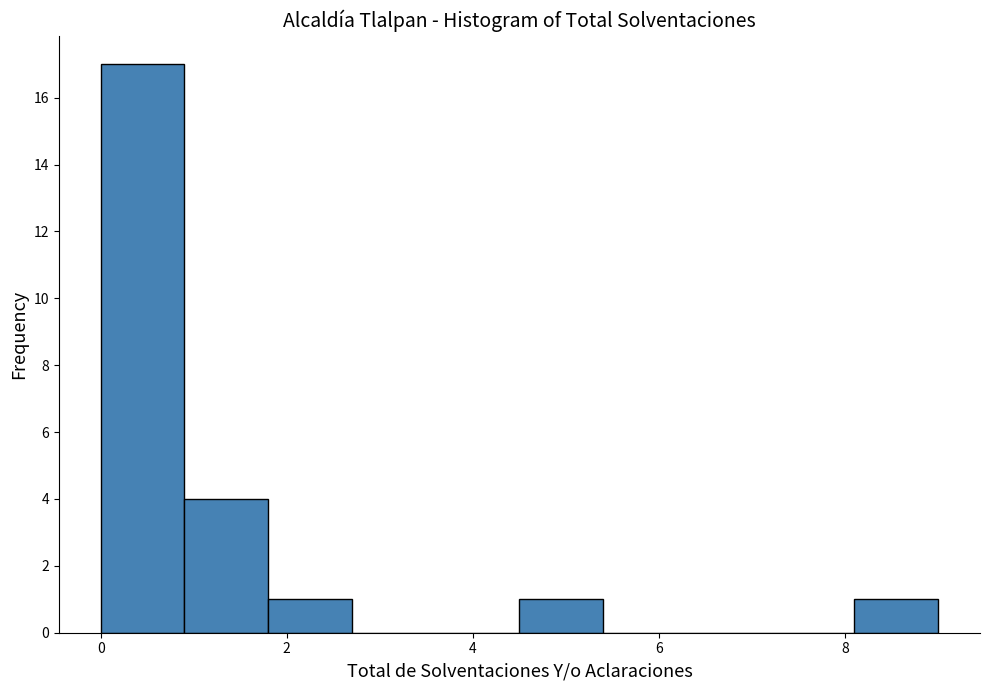

Reading left to right, transcribe this chart: for each bar, give the range it covers on the x-axis and its height. Neither the bar edges nor the heights are printed on the chart, so give them approximately, as read against the axes.

0.0 to 0.9: 17
0.9 to 1.8: 4
1.8 to 2.7: 1
2.7 to 3.6: 0
3.6 to 4.5: 0
4.5 to 5.4: 1
5.4 to 6.3: 0
6.3 to 7.2: 0
7.2 to 8.1: 0
8.1 to 9.0: 1